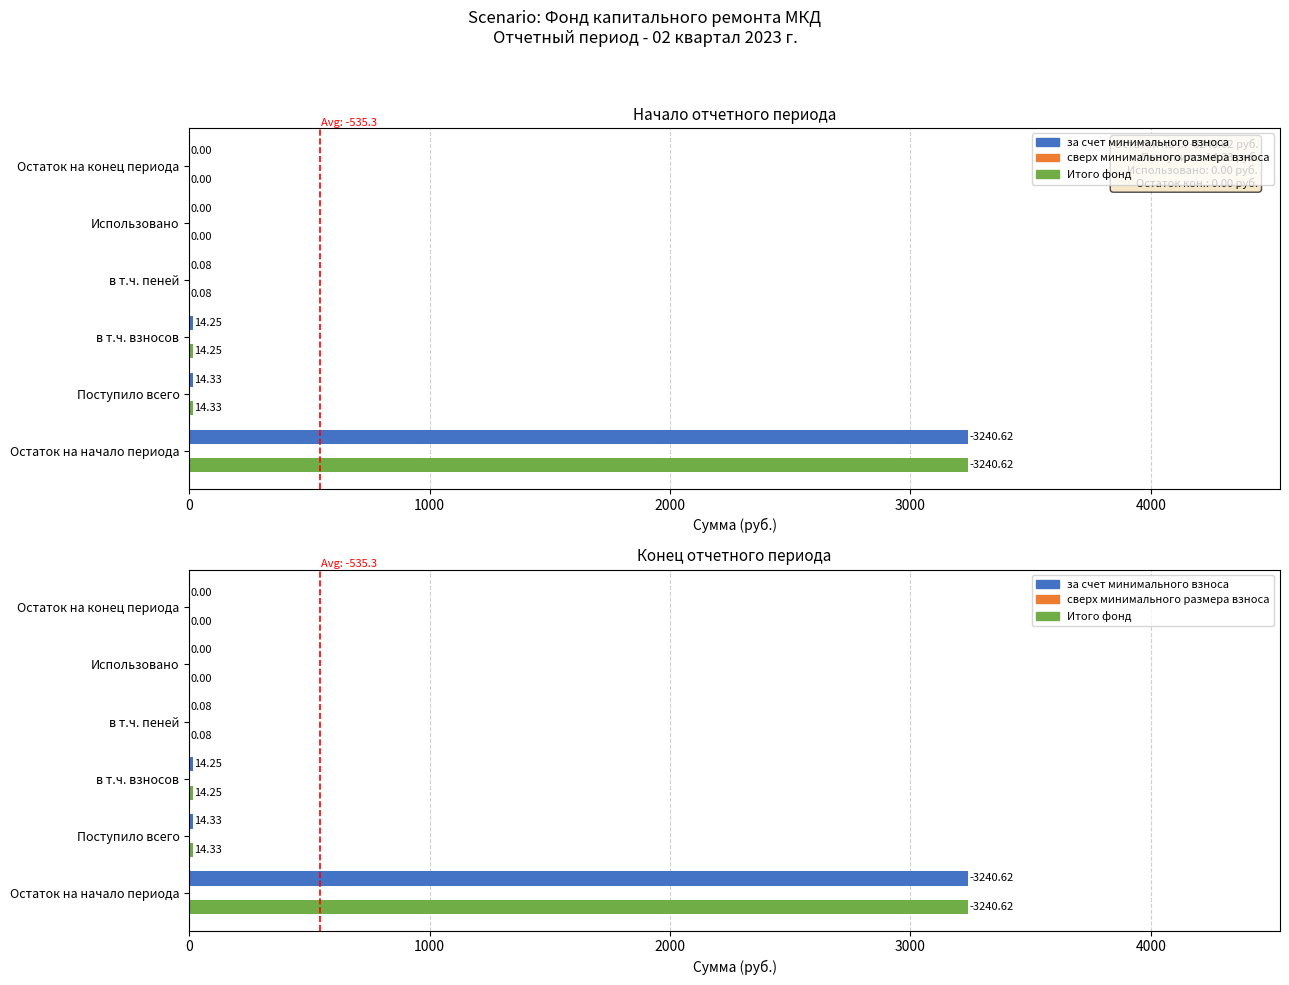

At 3000, list the series in order from smallest to largest.

за счет минимального взноса, Итого фонд, сверх минимального размера взноса